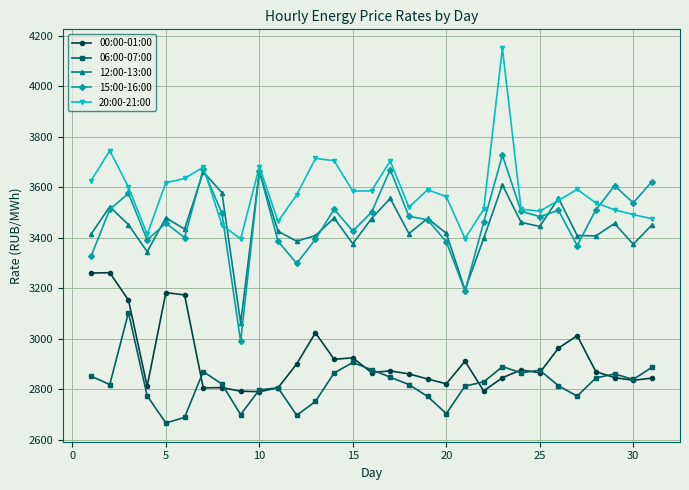

What is the value of the 00:00-01:00 point at the 7th from the left?

2805.9